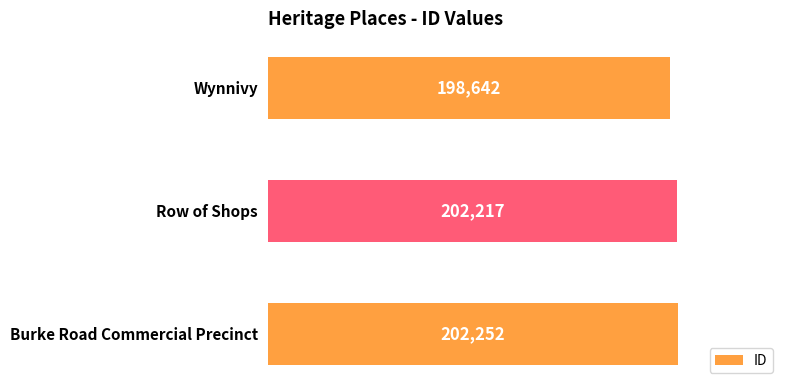

List the labels in order of value, largest first.

Burke Road Commercial Precinct, Row of Shops, Wynnivy